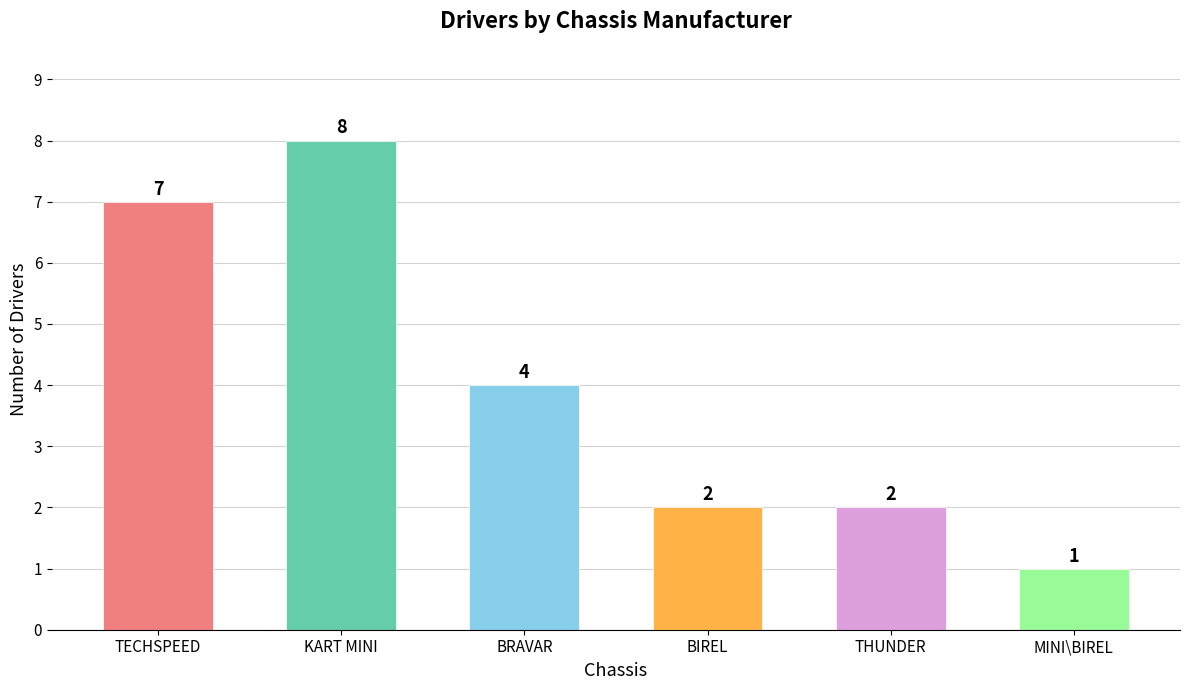

Where does the data first go above 4?

TECHSPEED